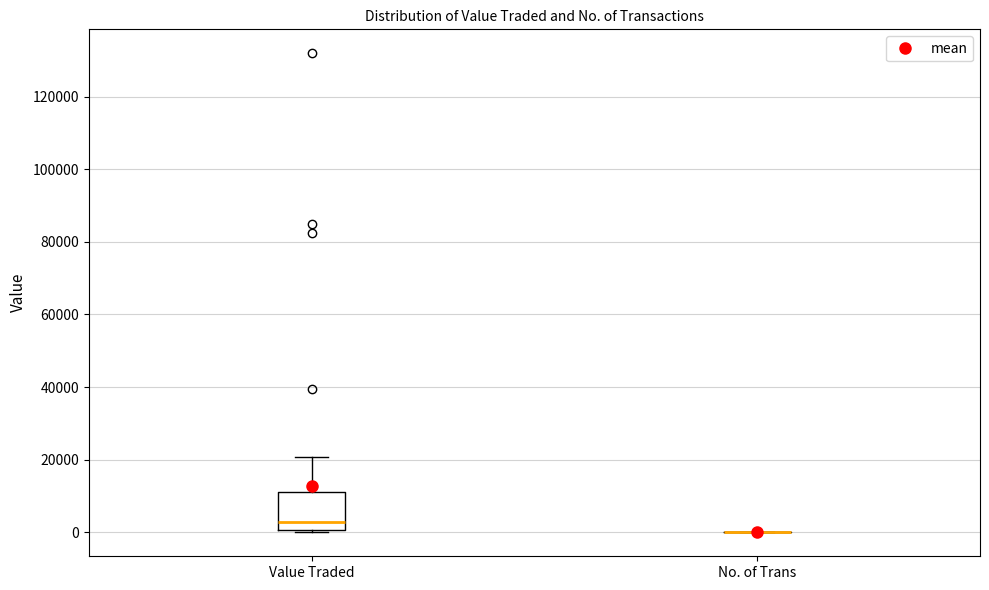

Which box is the tallest, from its lower edge to its upper edge?

Value Traded